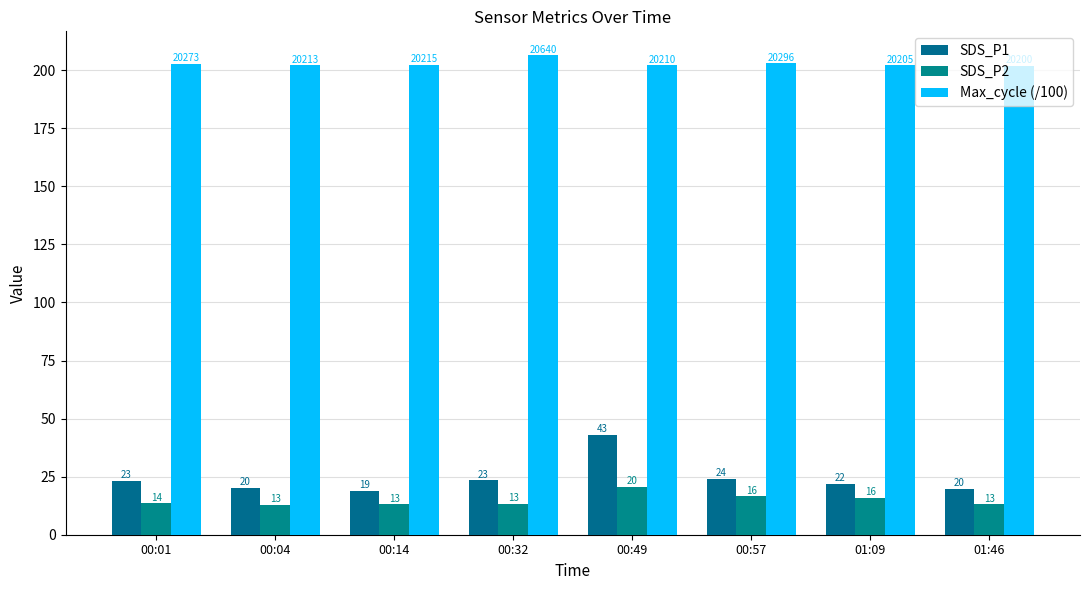

What is the label of the 8th bar from the right?

00:01